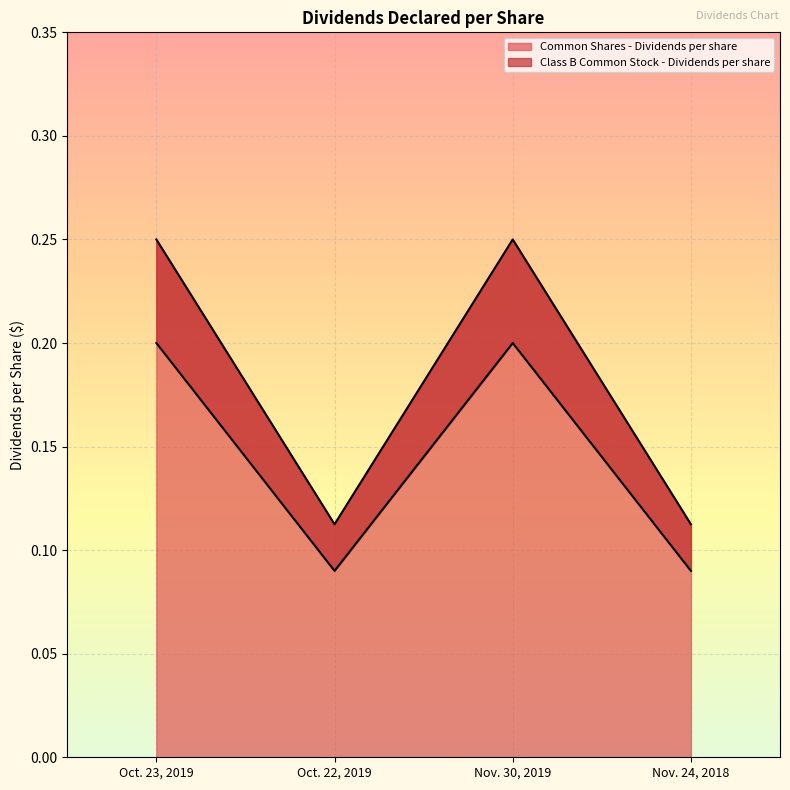

Which series has the largest total across all categories?

Class B Common Stock - Dividends per share